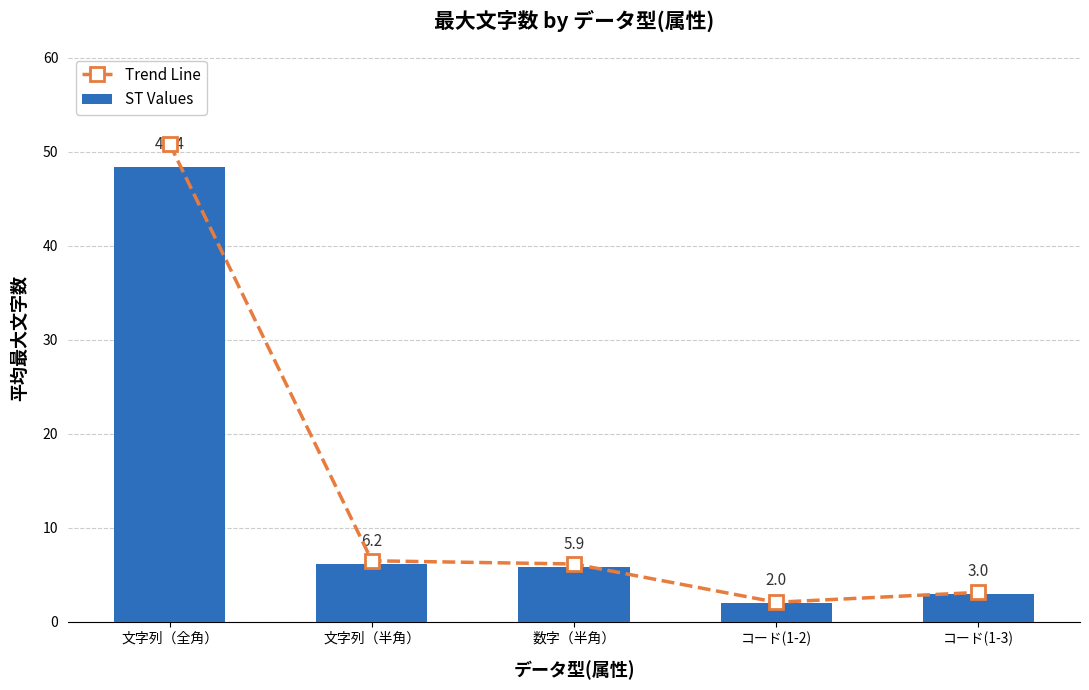

Does the chart contain stacked bars?

No